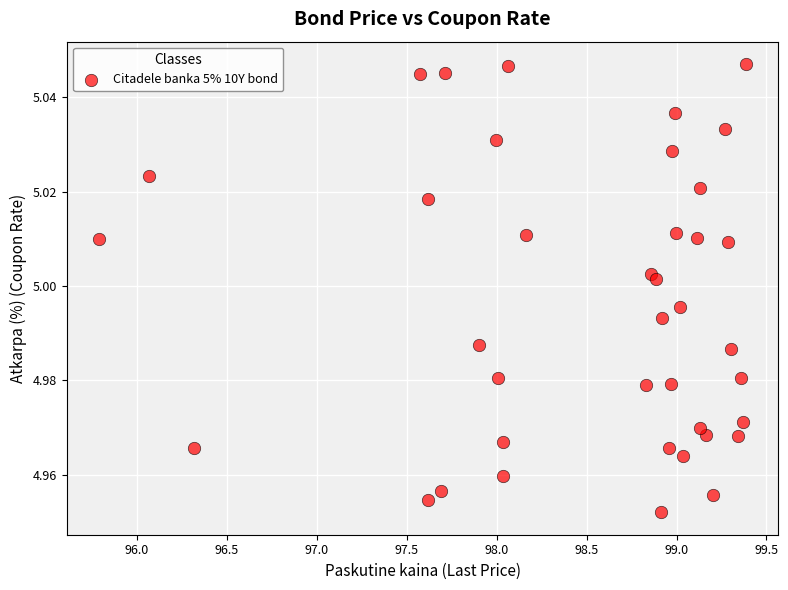

What is the range of X values (max minus min)?

3.6